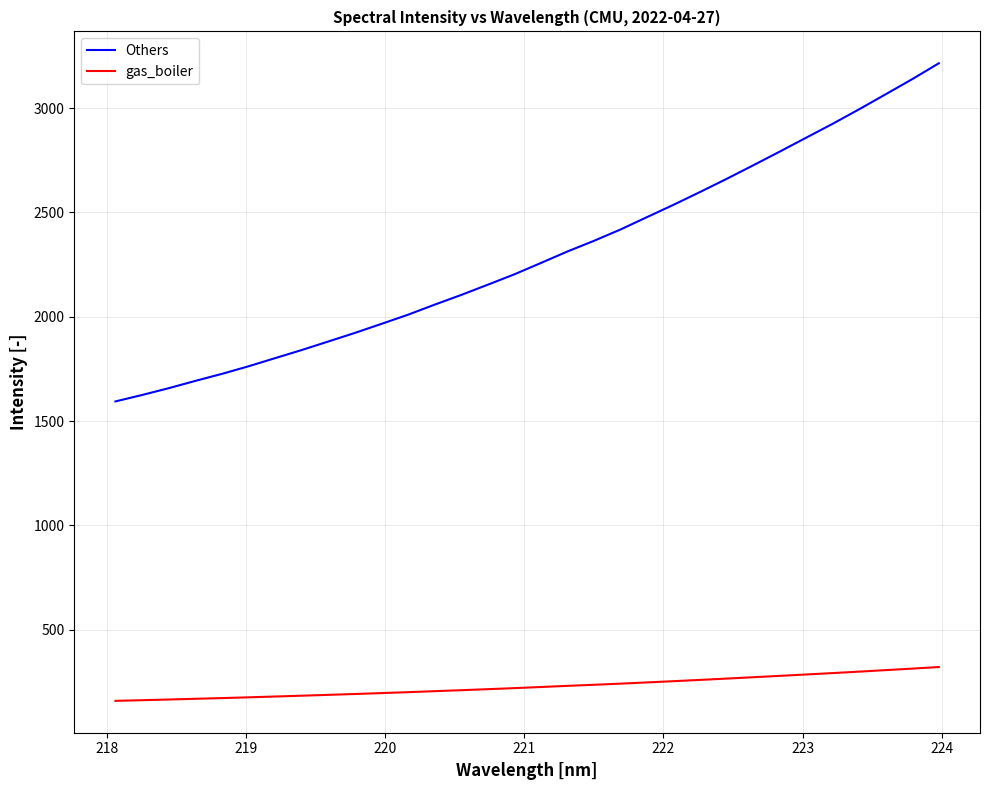

What is the maximum value shown in the chart?

3214.3